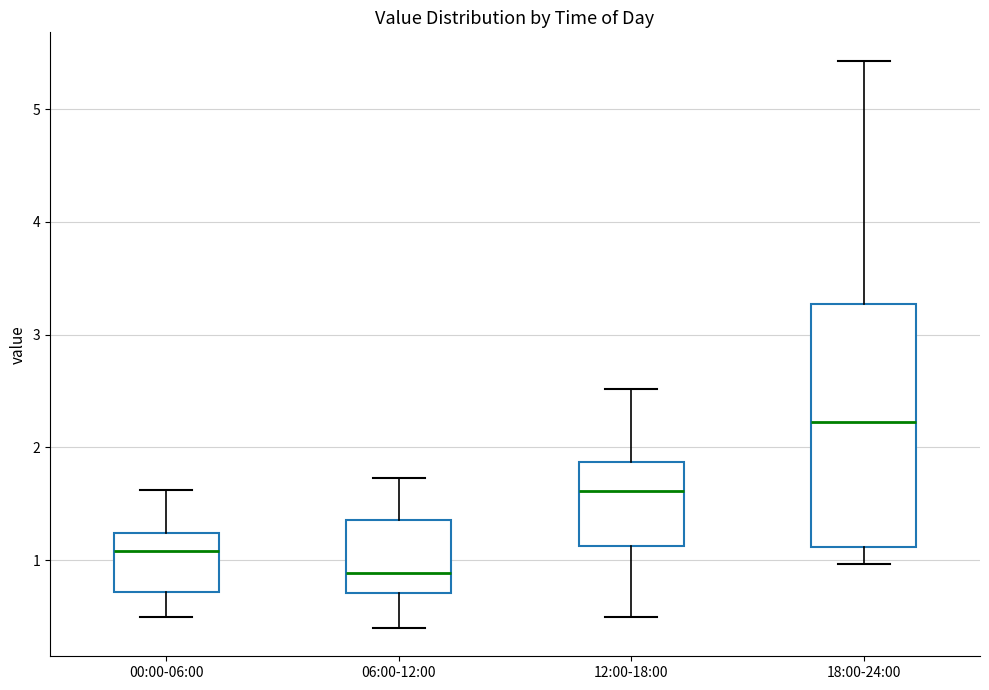

Which box has the lowest median line?

06:00-12:00